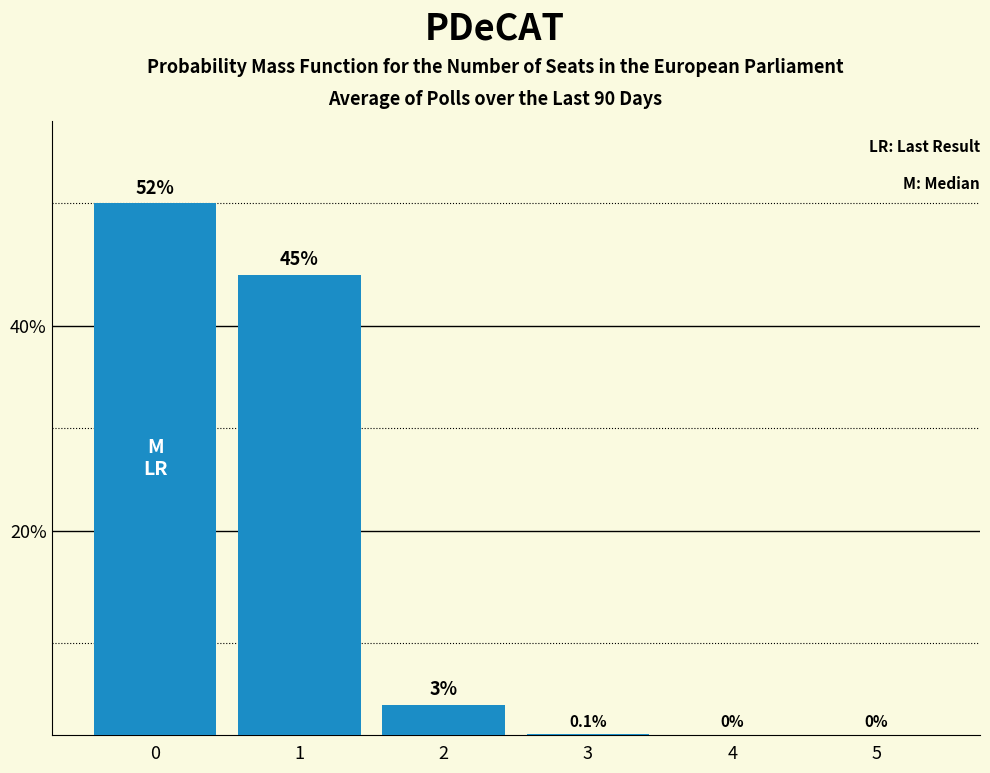

Are the bars horizontal?

No